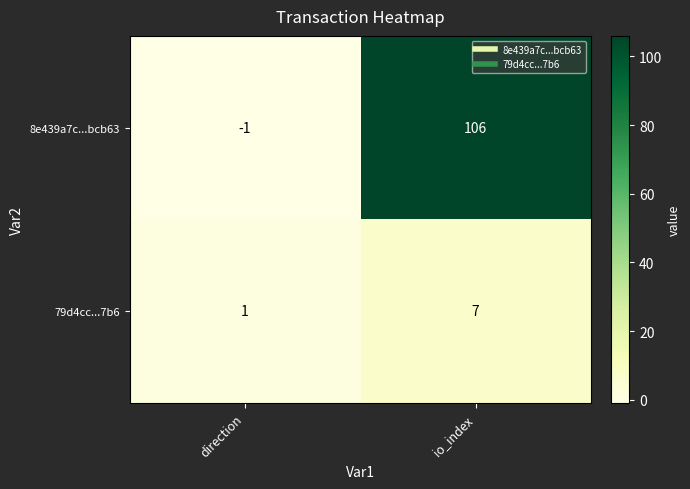

At direction, list the series in order from smallest to largest.

8e439a7c...bcb63, 79d4cc...7b6